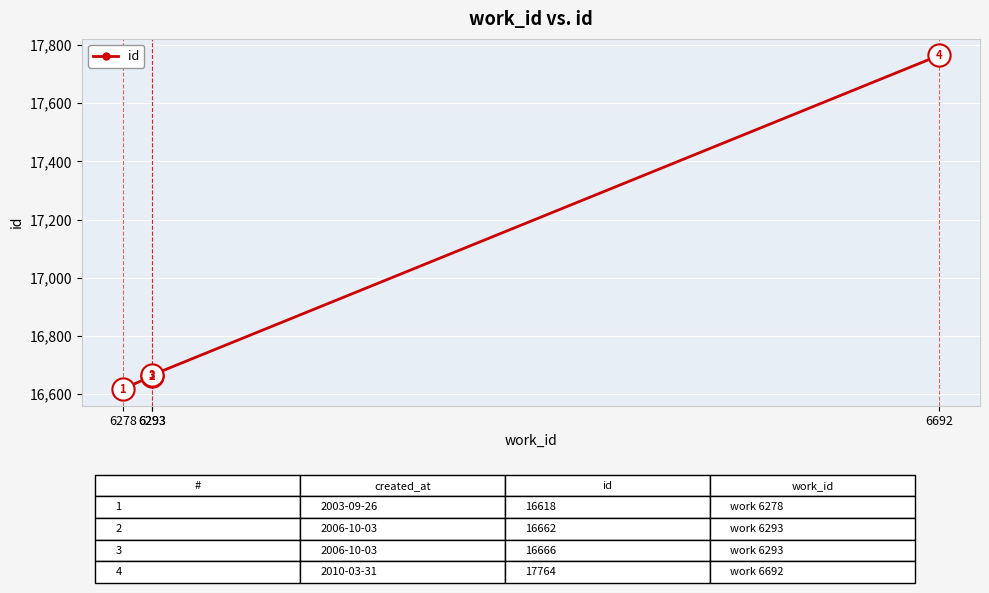

The value at 6293 is 27716. True or false?

False